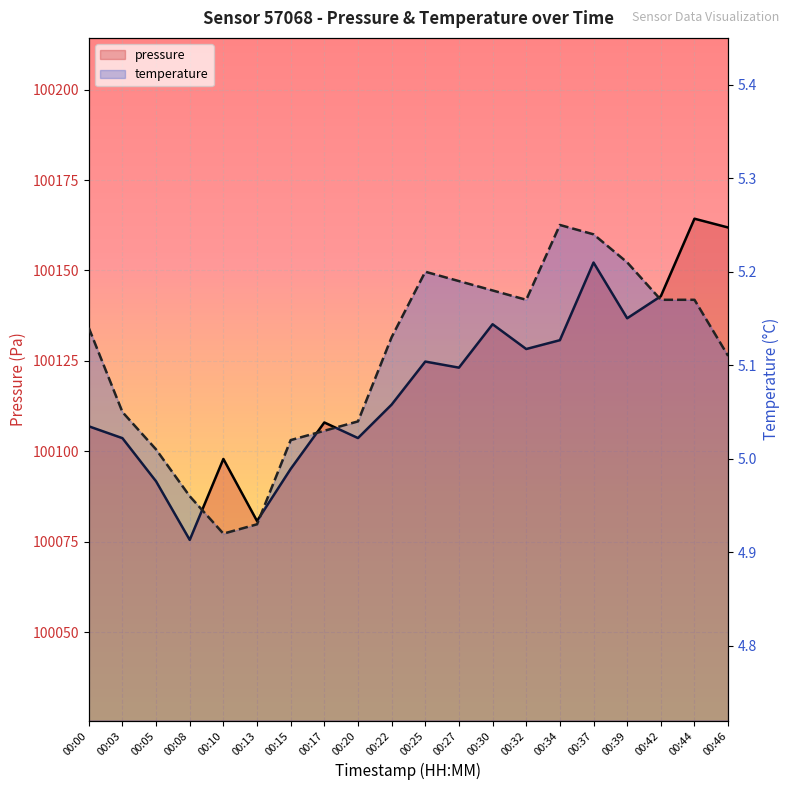

Reading left to right, extract all data points from this chart.

pressure: 00:00=100106.9	00:03=100103.6	00:05=100091.7	00:08=100075.5	00:10=100097.9	00:13=100080.7	00:15=100095.1	00:17=100108.0	00:20=100103.7	00:22=100112.9	00:25=100124.8	00:27=100123.1	00:30=100135.1	00:32=100128.3	00:34=100130.7	00:37=100152.2	00:39=100136.8	00:42=100142.9	00:44=100164.3	00:46=100161.9
temperature: 00:00=5.1	00:03=5.0	00:05=5.0	00:08=5.0	00:10=4.9	00:13=4.9	00:15=5.0	00:17=5.0	00:20=5.0	00:22=5.1	00:25=5.2	00:27=5.2	00:30=5.2	00:32=5.2	00:34=5.2	00:37=5.2	00:39=5.2	00:42=5.2	00:44=5.2	00:46=5.1